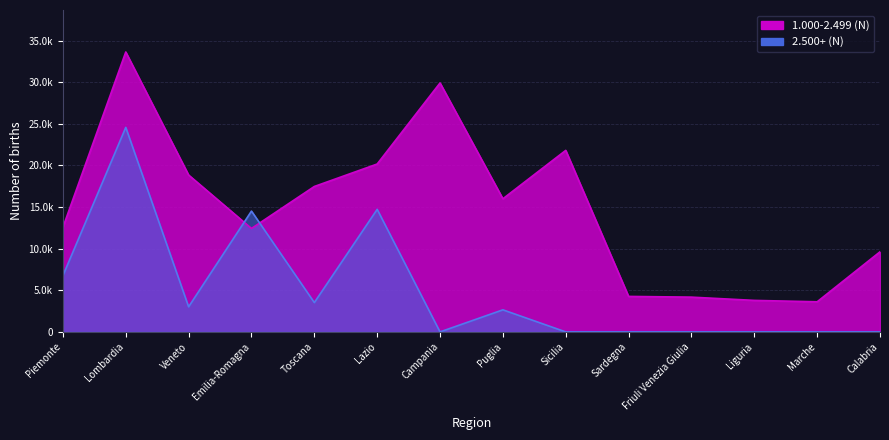

Rank the series at Lazio from highest to lowest value.

1.000-2.499 (N), 2.500+ (N)